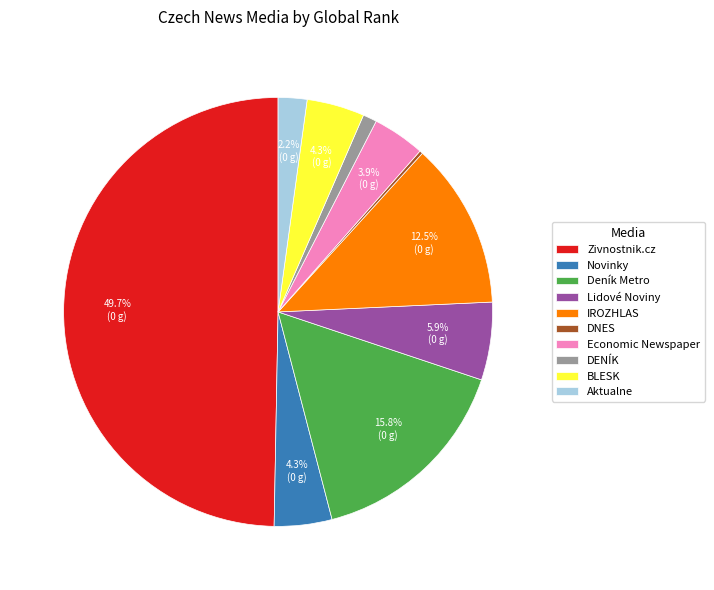

What percentage is NOT represented by Deník Metro?

84.2%